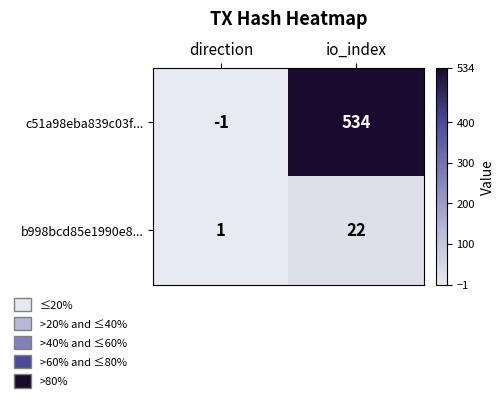

Between direction and io_index, which series saw the biggest shift?

c51a98eba839c03f...